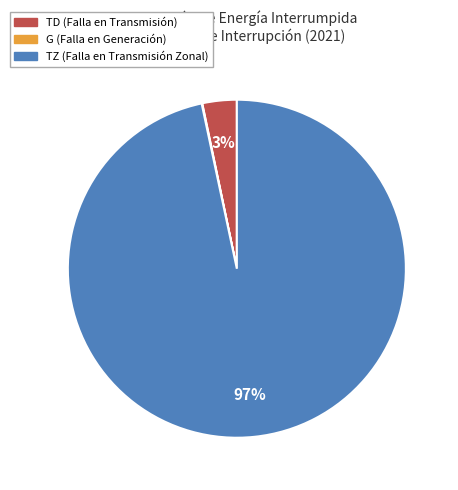

To the nearest percent, what is the difference between the largest and smallest slice percentages?

97%